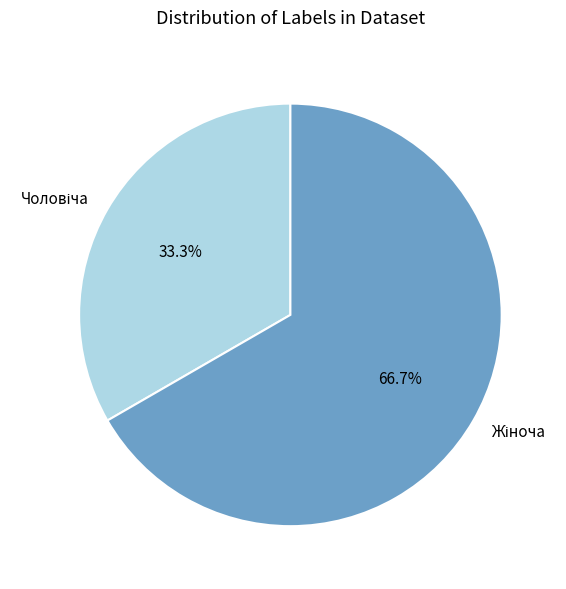

Is there any slice that represents more than half of the pie?

Yes